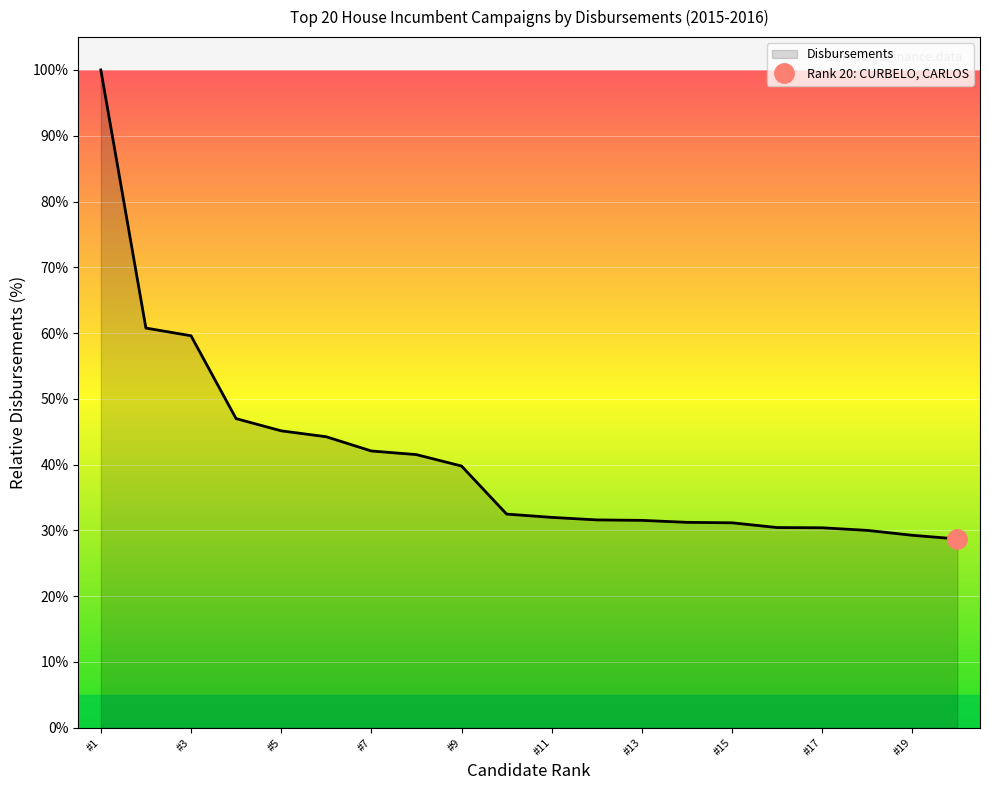

Reading left to right, extract all data points from this chart.

100.0	60.8	59.6	47.0	45.1	44.2	42.1	41.5	39.8	32.5	32.0	31.6	31.5	31.2	31.1	30.4	30.4	30.0	29.2	28.7